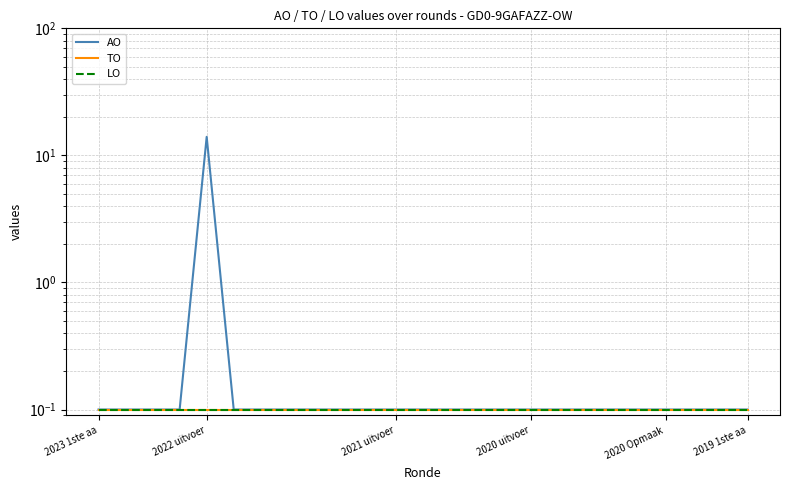

True or false: AO has more than 2 interior local peaks.

False